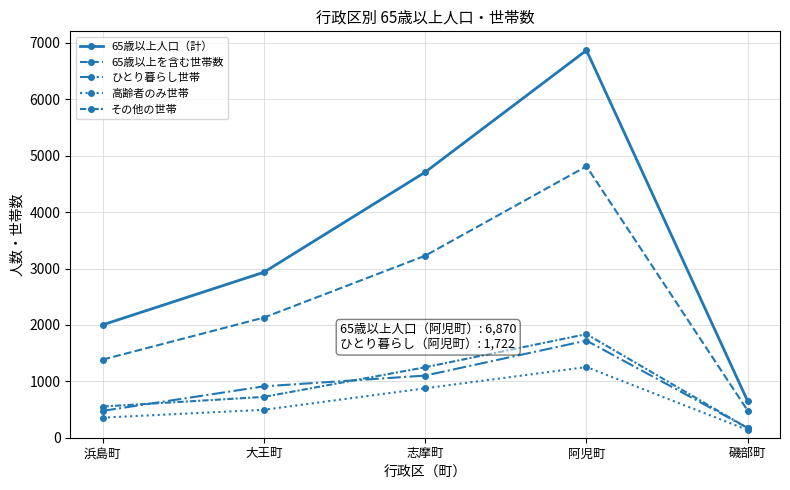

What is the average value of the その他の世帯 series?

907